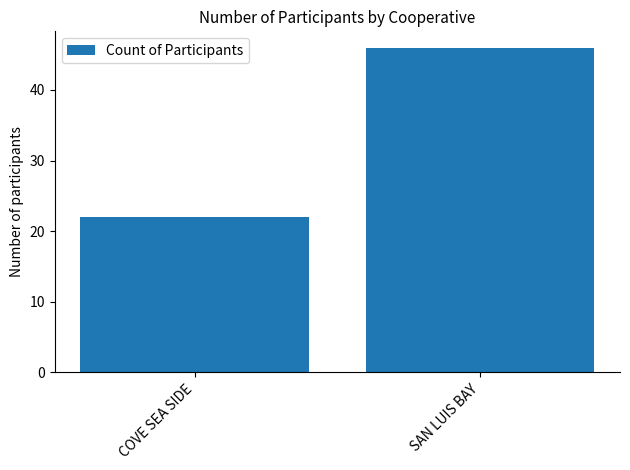

List the labels in order of value, largest first.

SAN LUIS BAY, COVE SEA SIDE